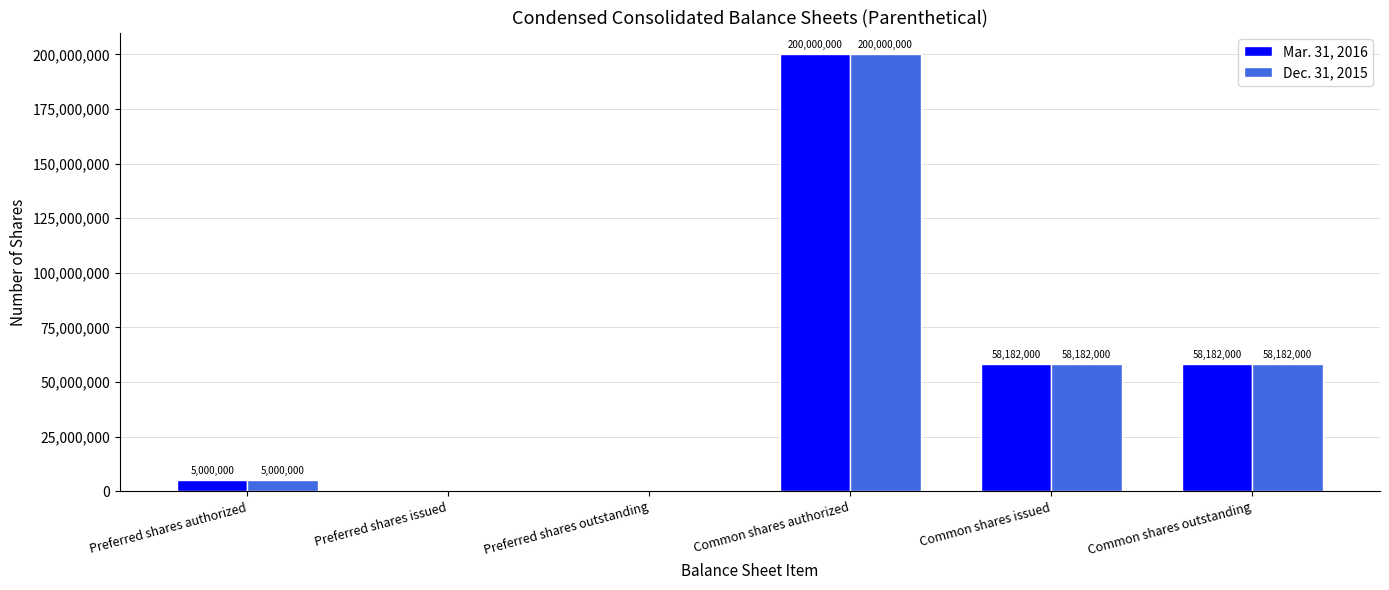

At which label does Mar. 31, 2016 first exceed 58182000?

Common shares authorized